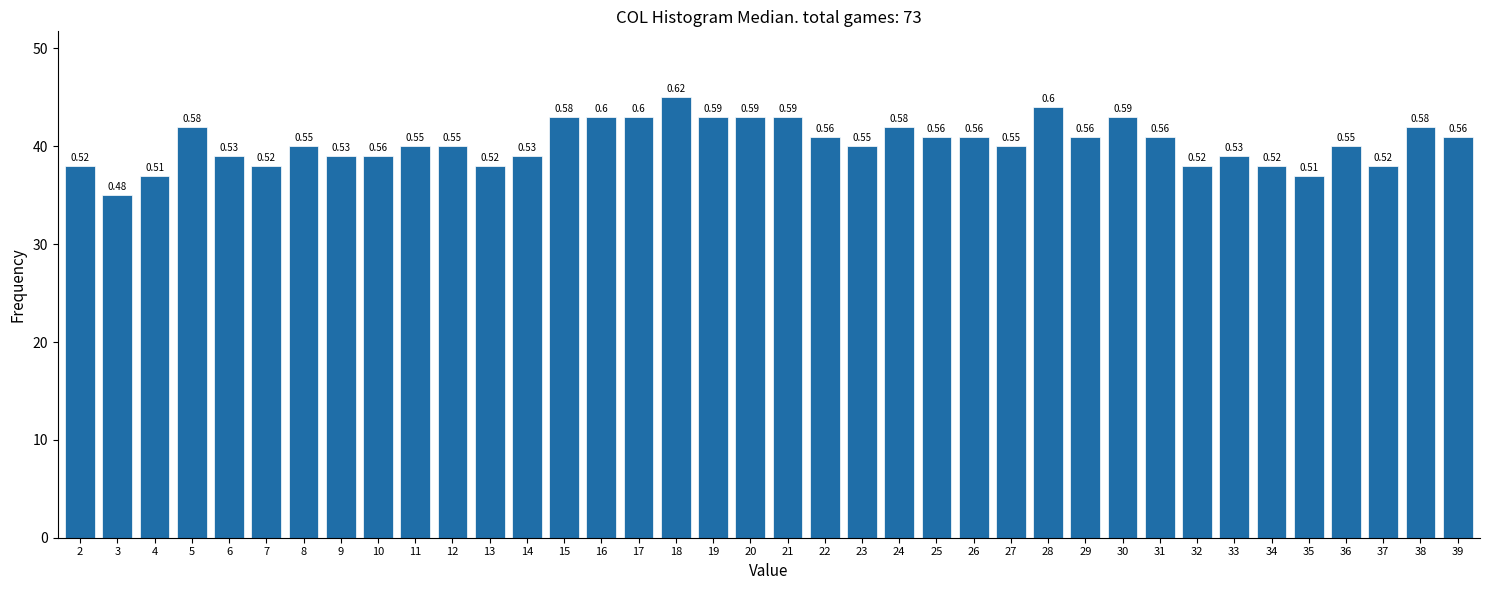

How many bars are there in total?

38